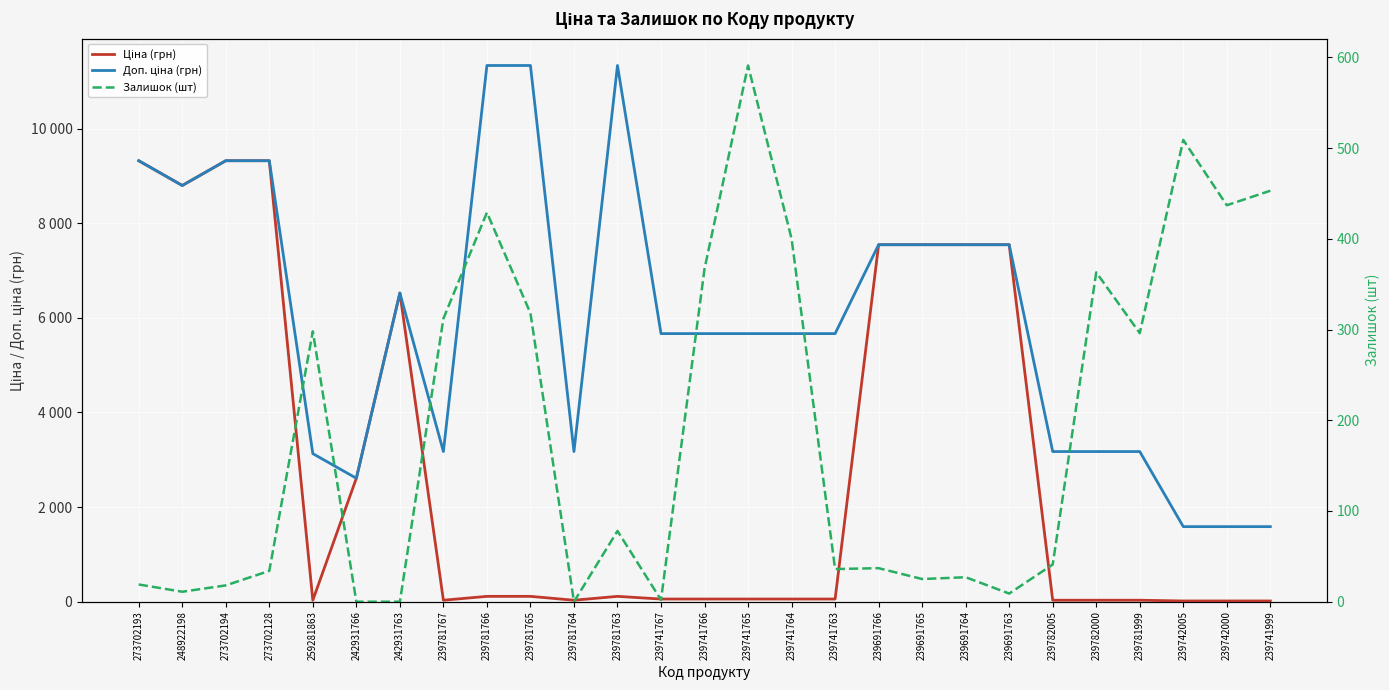

Which series has the largest range (max minus min)?

Доп. ціна (грн)